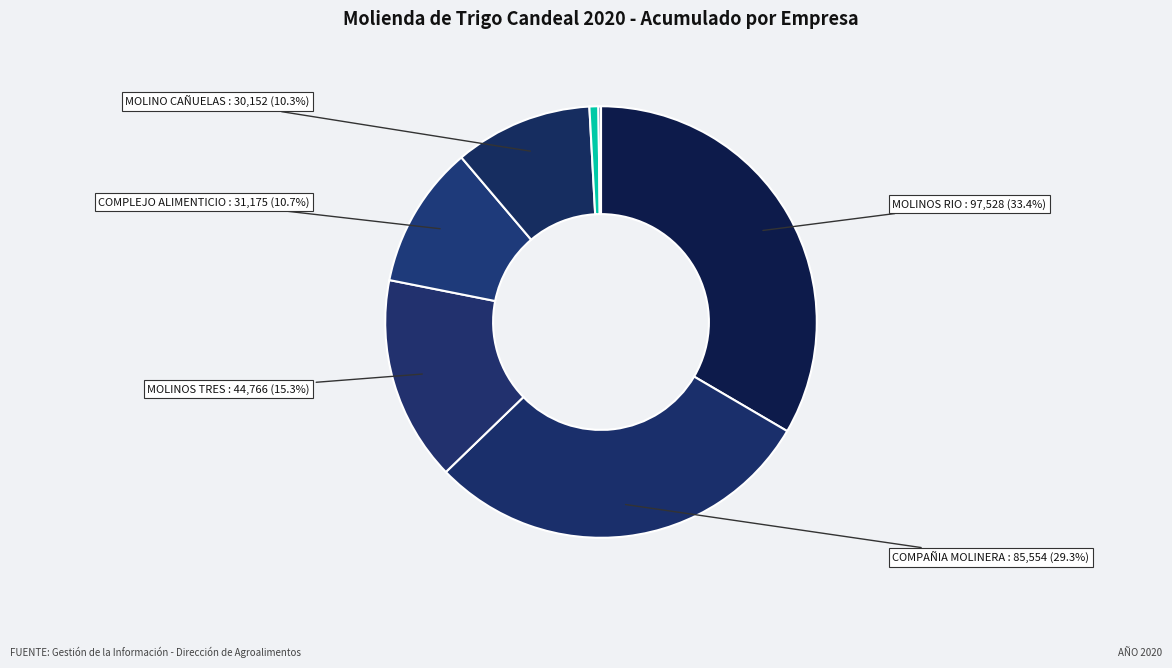

Which slice is the largest?

MOLINOS RIO DE LA PLATA S.A